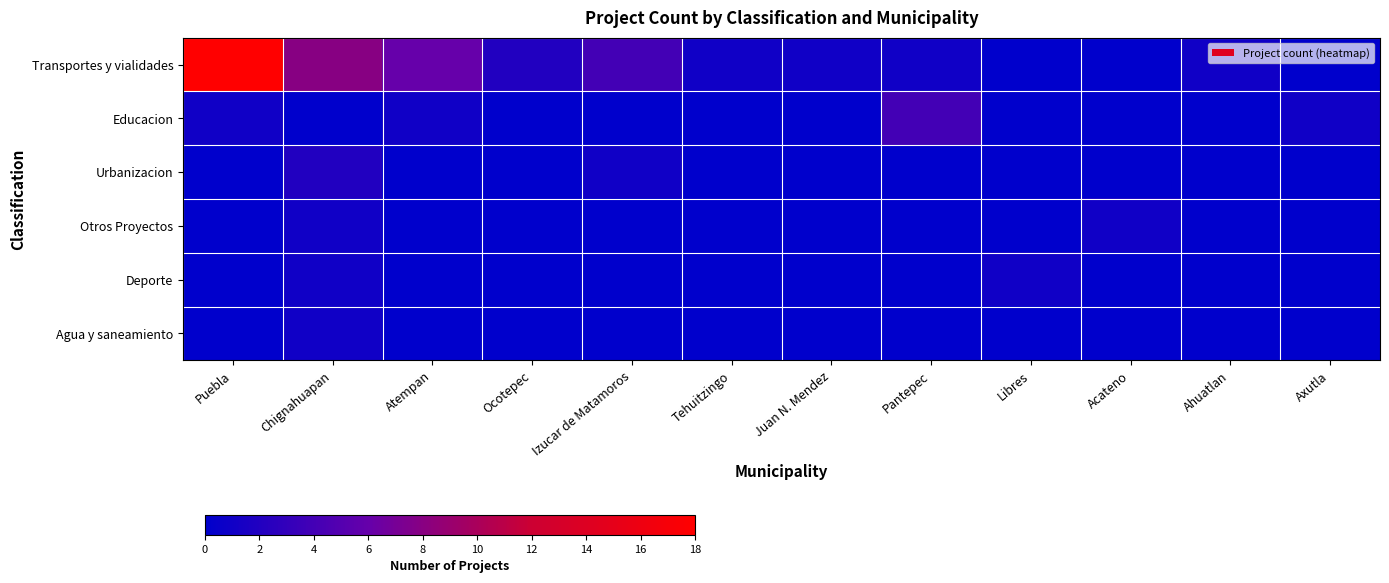

What is the total value across all series at Ahuatlan?

1